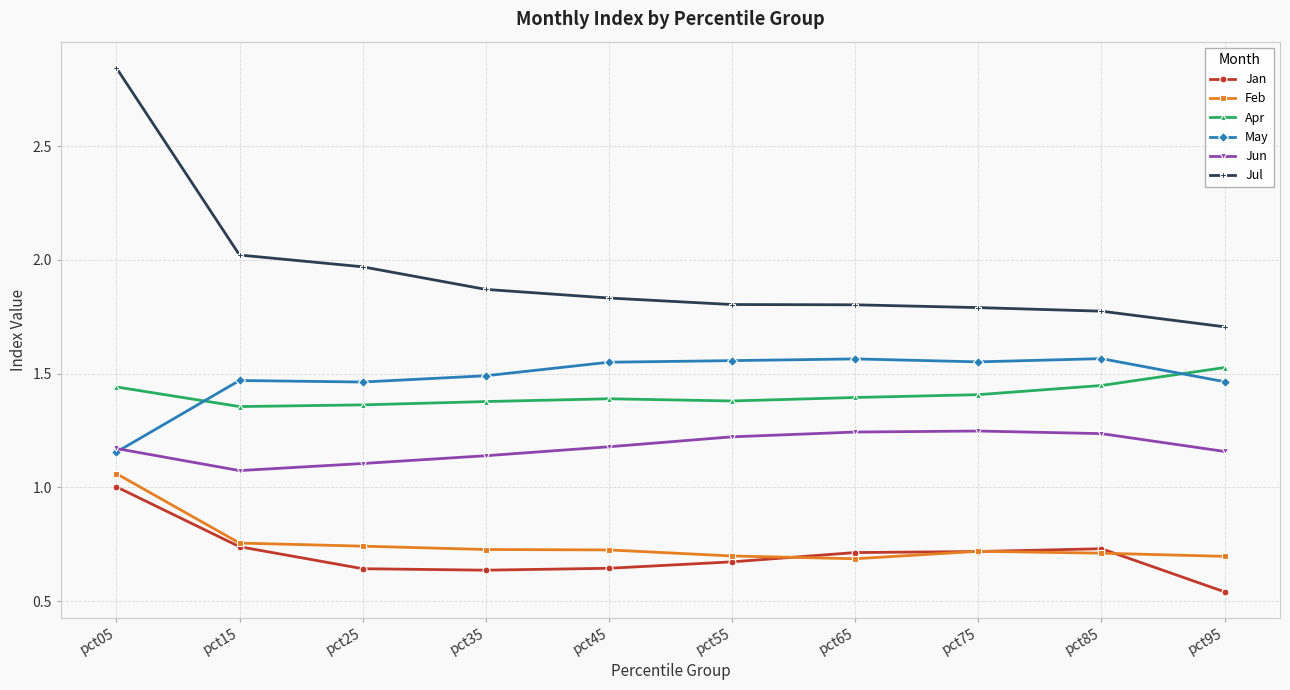

Which series has the largest range (max minus min)?

Jul